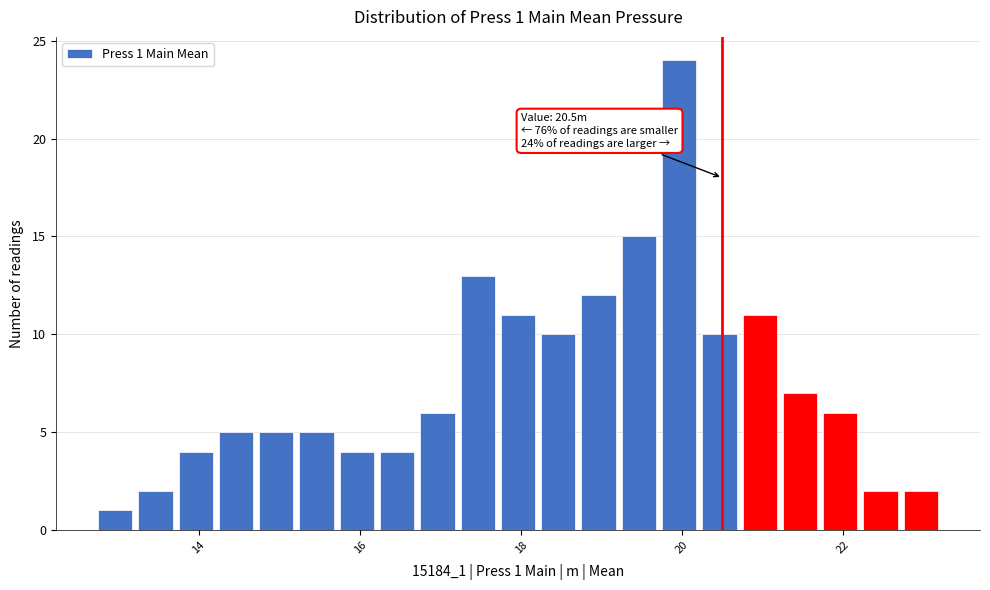

Around what value on the x-axis is the tallest bar? Give the approximate position of its centre, as read against the axis.

20.0